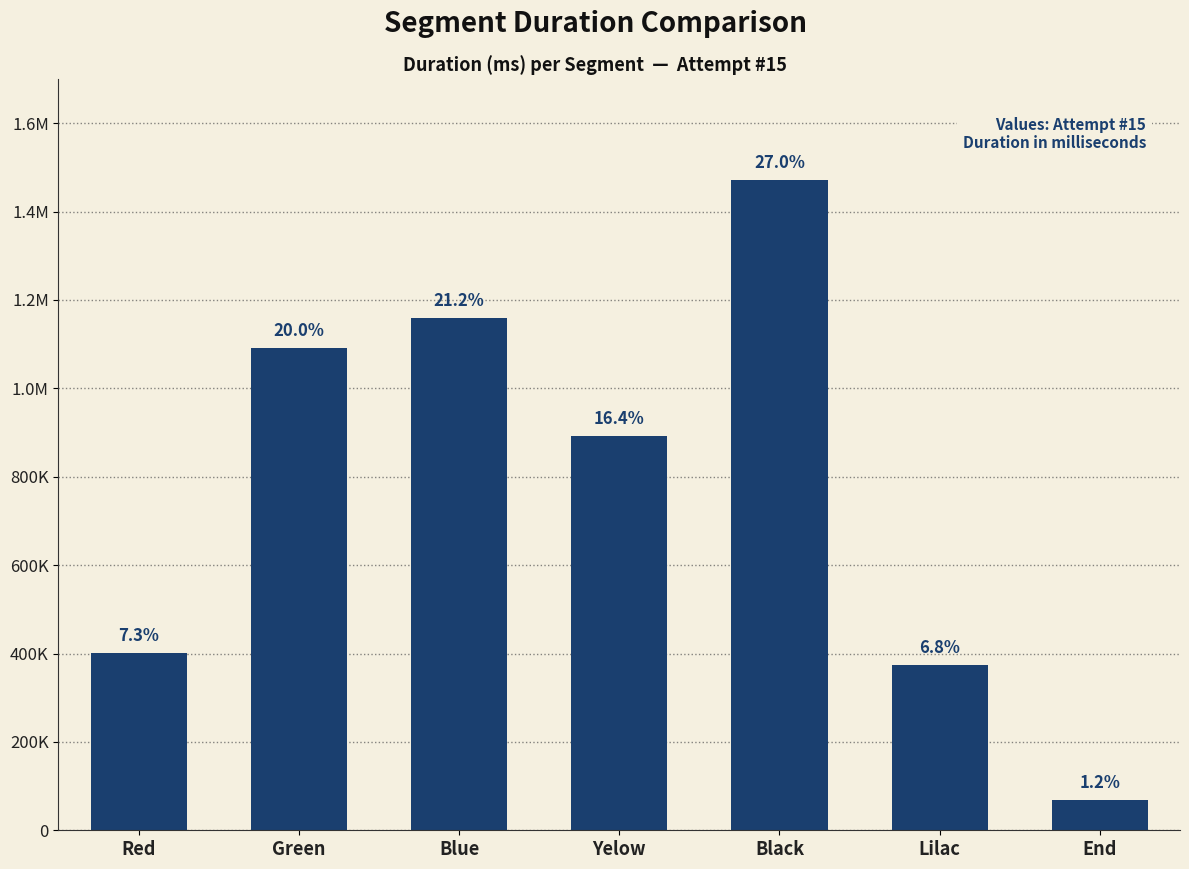

List the labels in order of value, smallest first.

End, Lilac, Red, Yelow, Green, Blue, Black